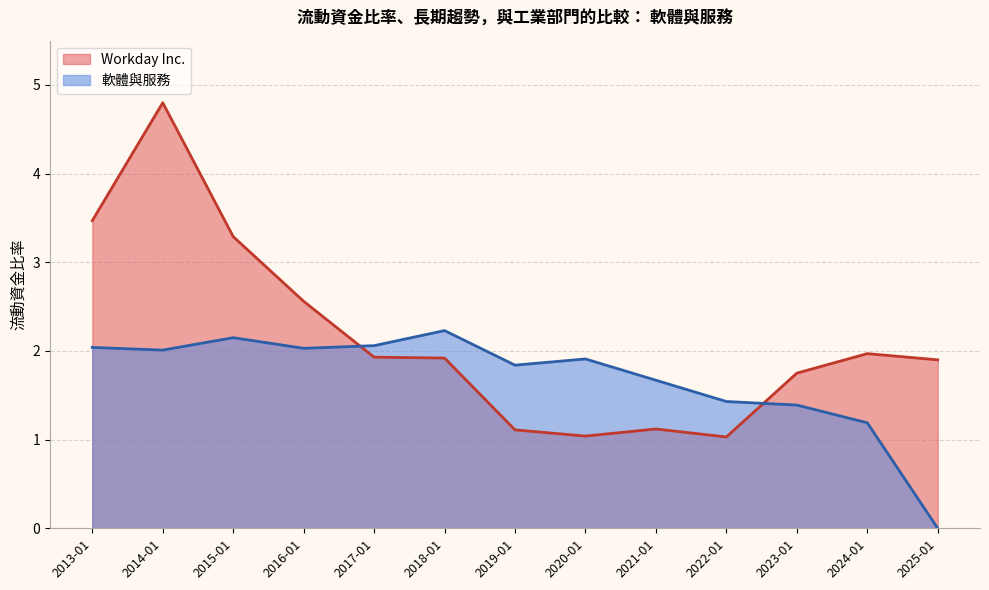

The Workday Inc. series shows 1.8 at 2023-01-31. True or false?

True